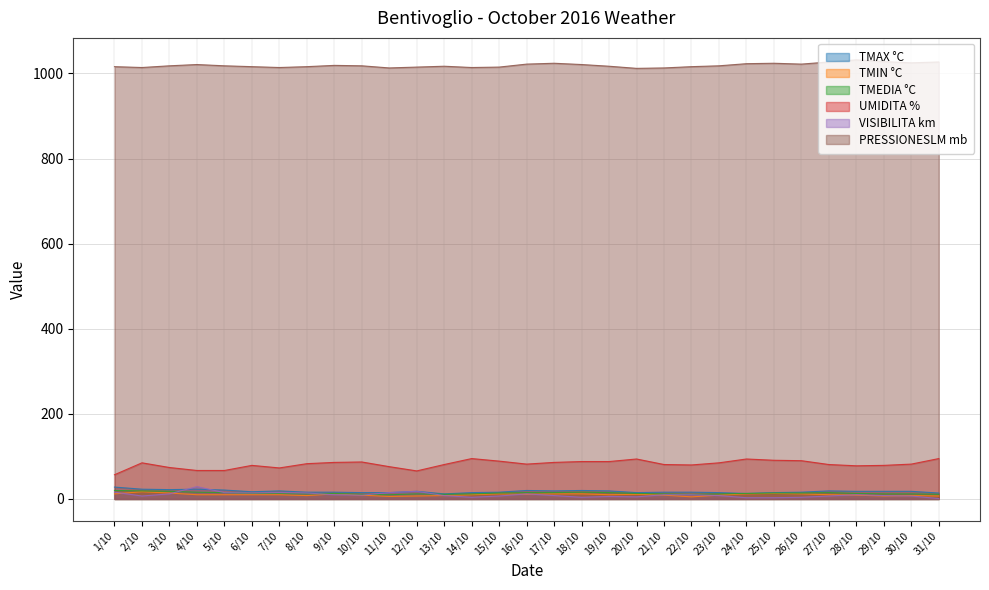

Which series has the largest range (max minus min)?

UMIDITA %